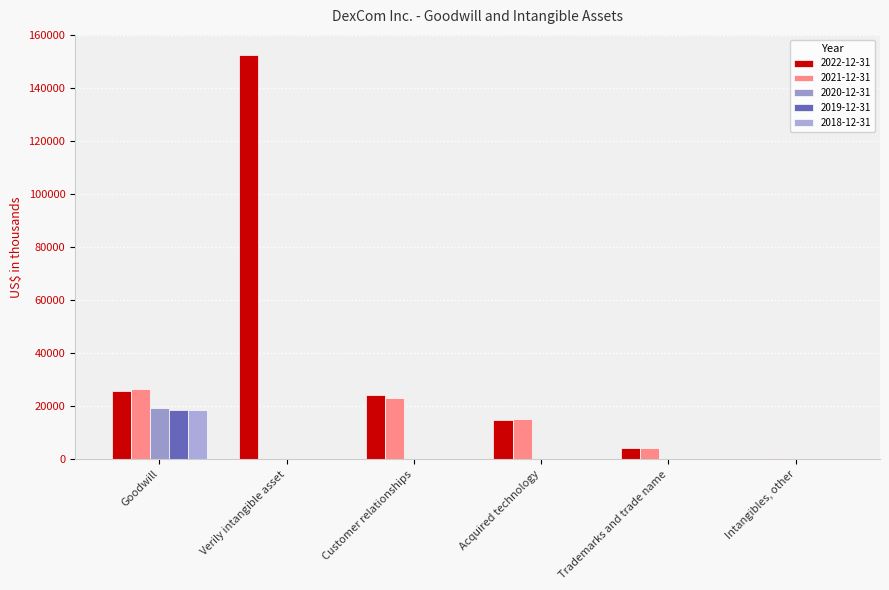

Does the chart contain stacked bars?

No